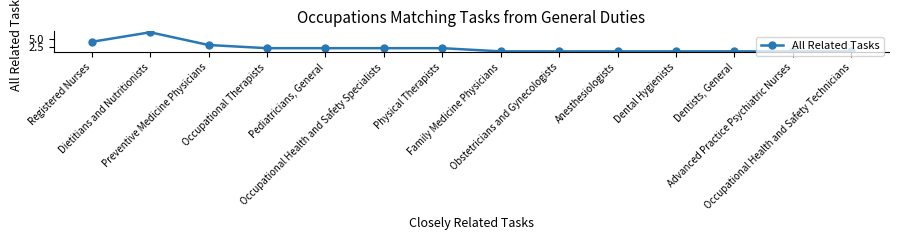

How many lines are shown in the chart?

1